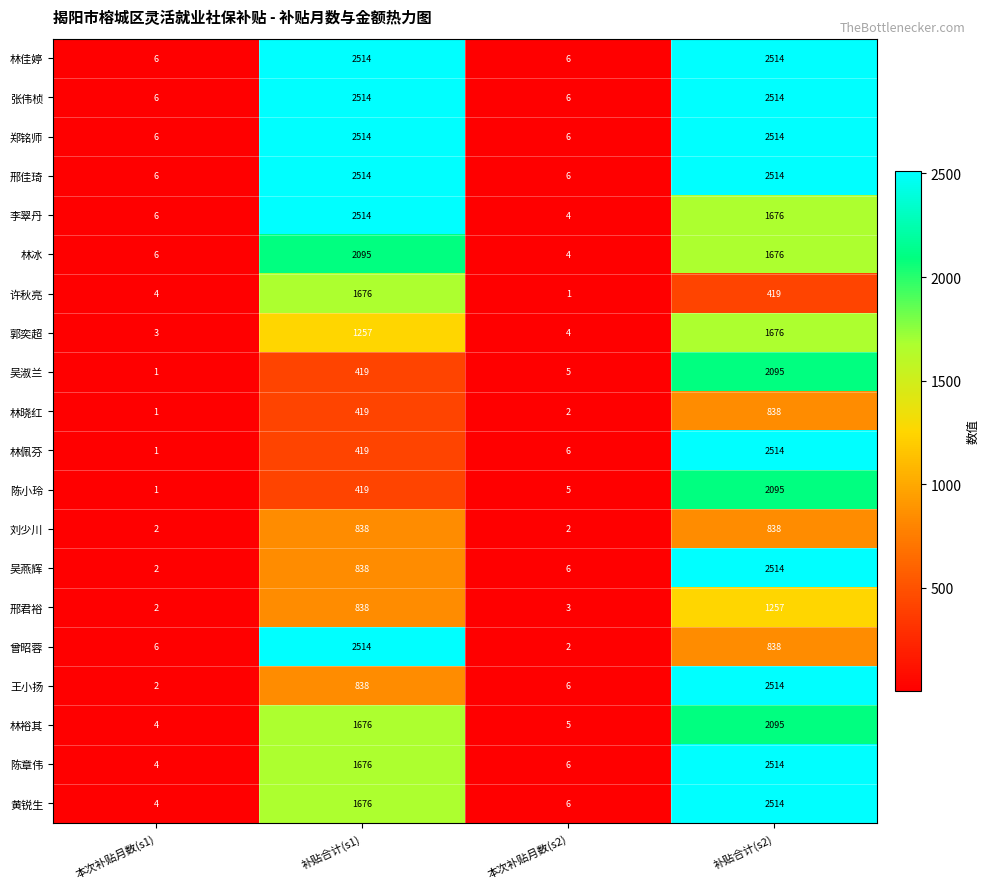

What is the sum of all 许秋亮 values?

2100